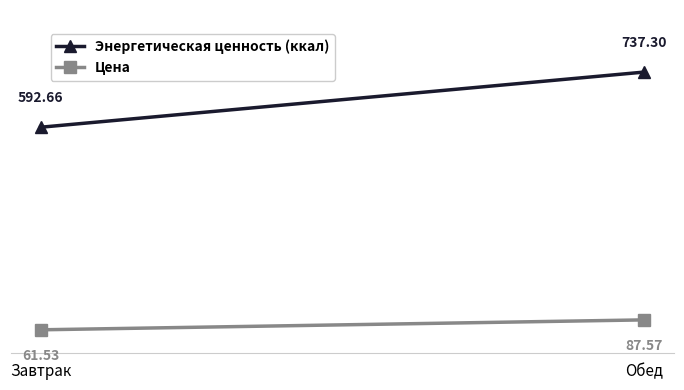

What are all the series names shown in the legend?

Энергетическая ценность (ккал), Цена